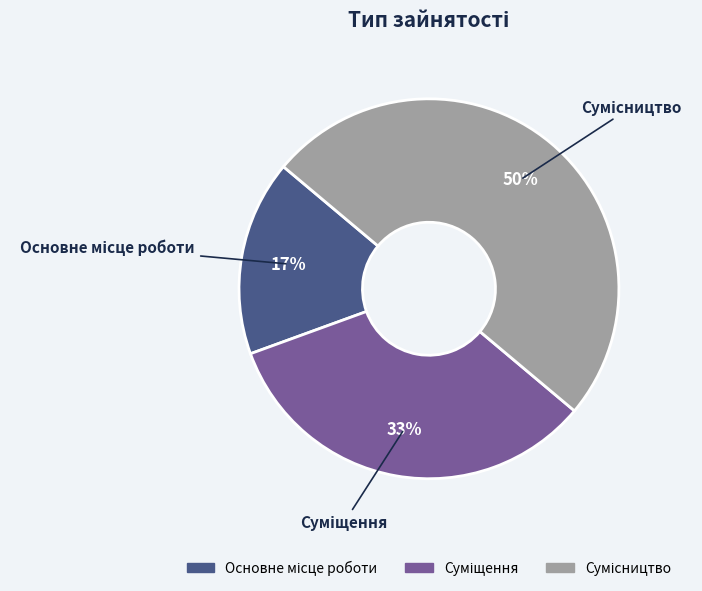

How many slices are in this pie chart?

3